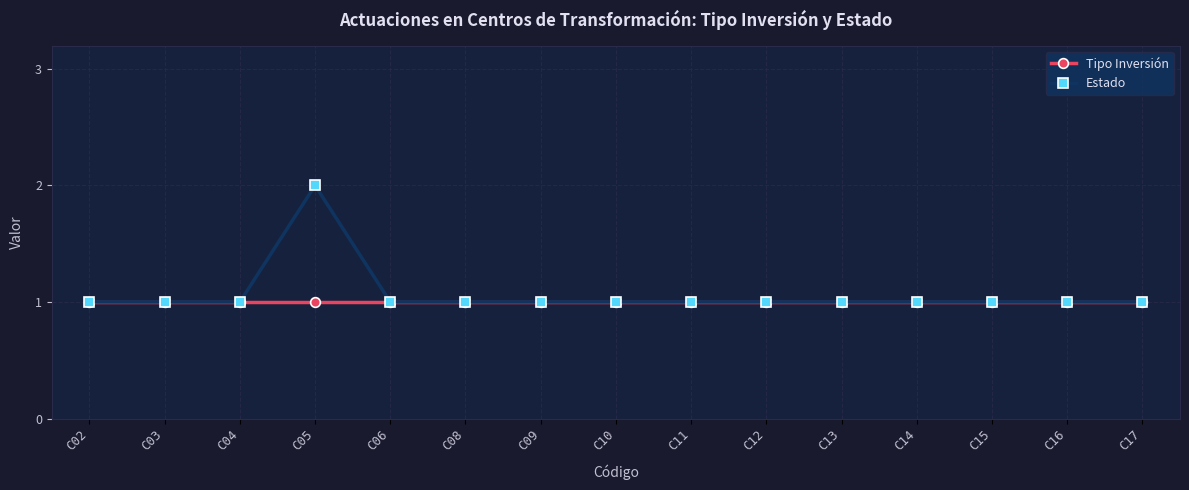

What is the value of the Estado point at the 3rd from the left?

1